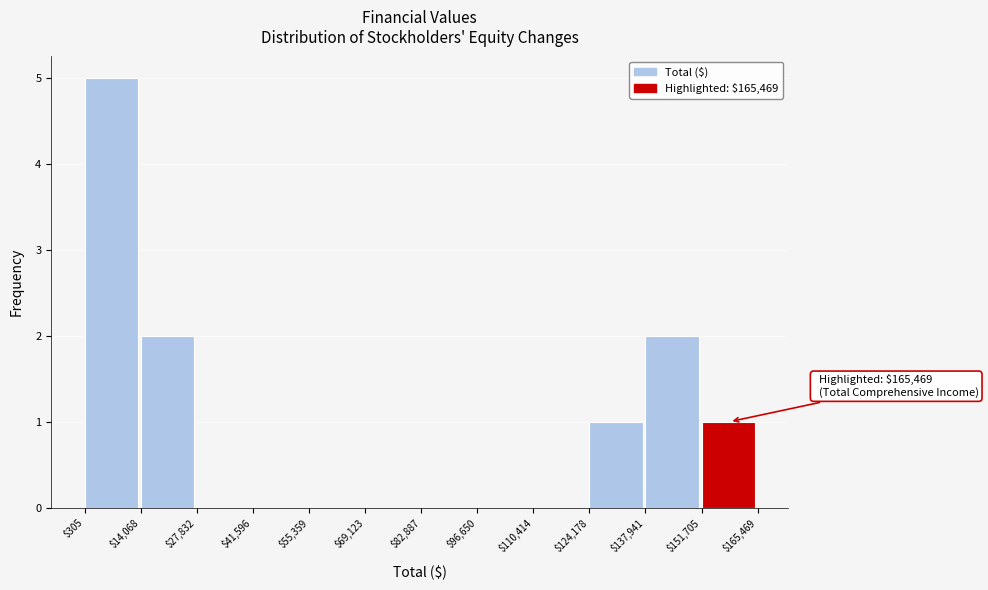

Over which range of the x-axis is the bar tallest?

$305 to $14,068